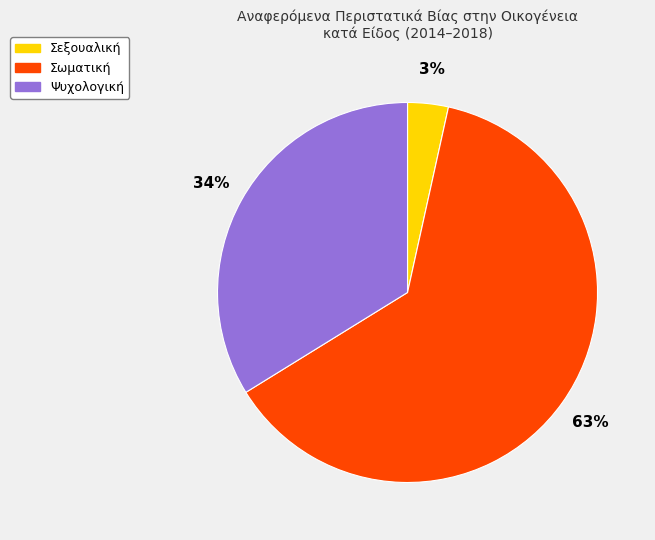

To the nearest percent, what is the combined percentage of Ψυχολογική and Σωματική?

97%